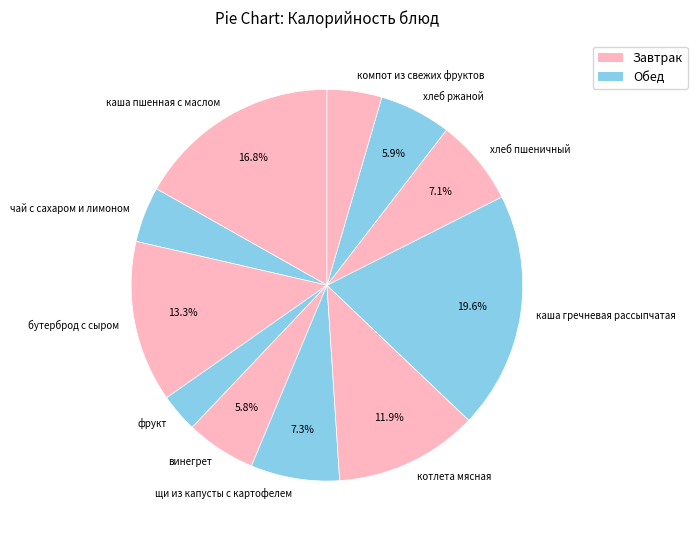

To the nearest percent, what is the difference between the largest and smallest slice percentages?

16%